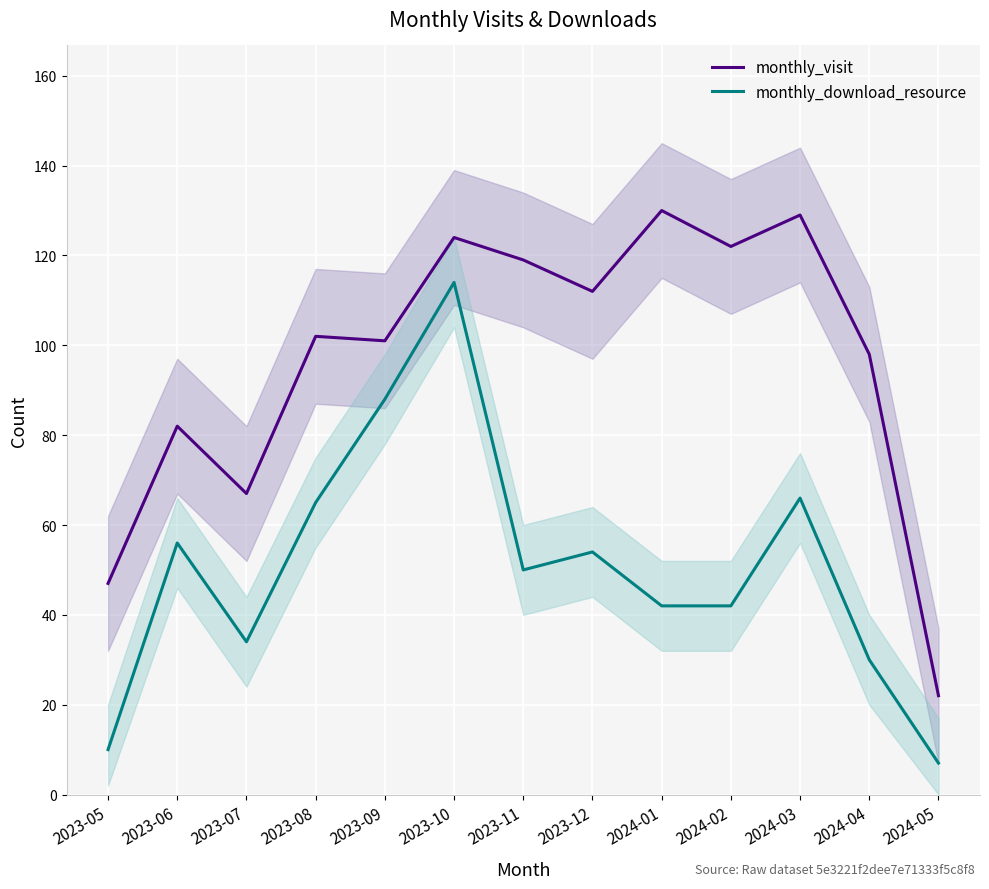

In monthly_visit, how many points are lower than both neighbors (excluding endpoints)?

4